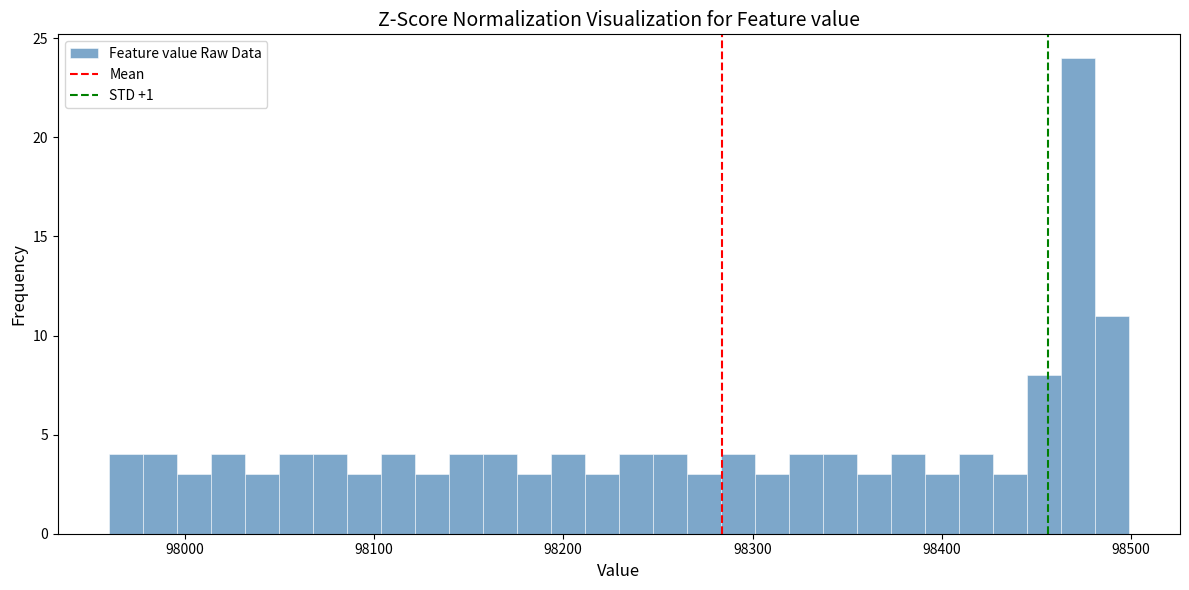

Read against the x-axis, roughly where is the centre of the tallest bar?

98470